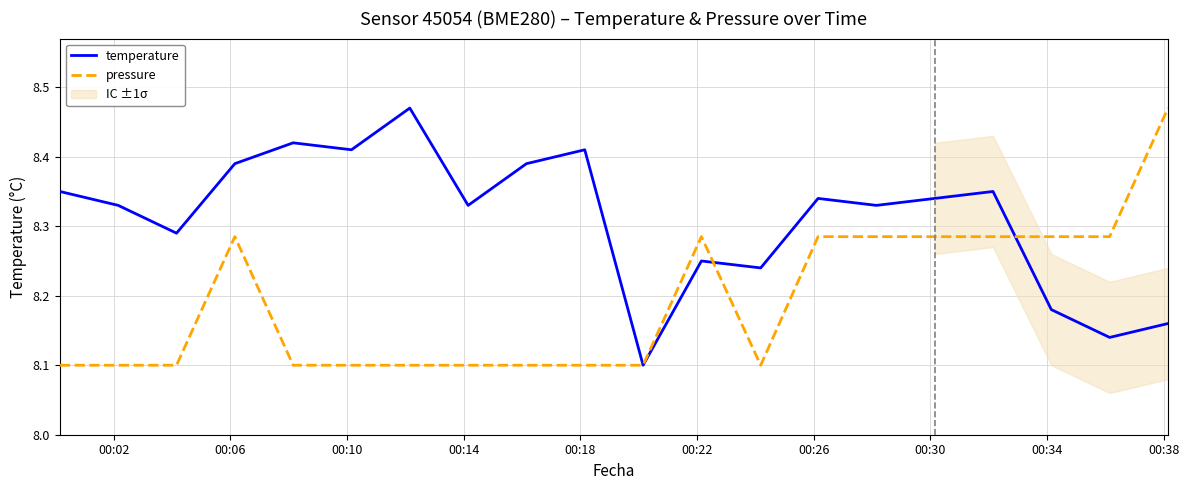

Reading right to left, transcribe all the data shown in this chart.

temperature: 8.2	8.1	8.2	8.3	8.3	8.3	8.3	8.2	8.2	8.1	8.4	8.4	8.3	8.5	8.4	8.4	8.4	8.3	8.3	8.3
pressure: 8.5	8.3	8.3	8.3	8.3	8.3	8.3	8.1	8.3	8.1	8.1	8.1	8.1	8.1	8.1	8.1	8.3	8.1	8.1	8.1